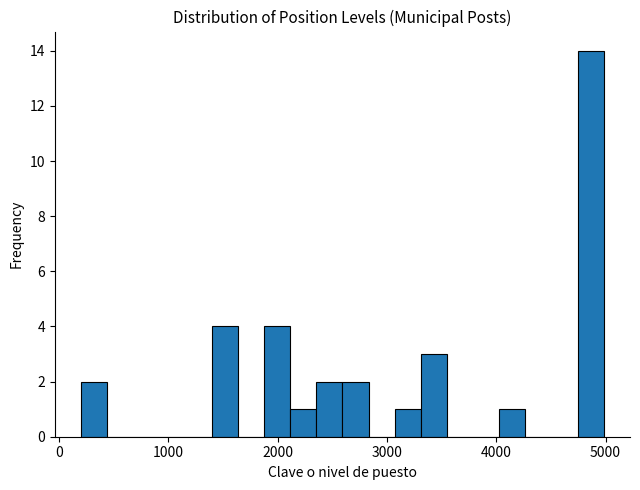

Read against the x-axis, roughly where is the centre of the tallest bar?

4900